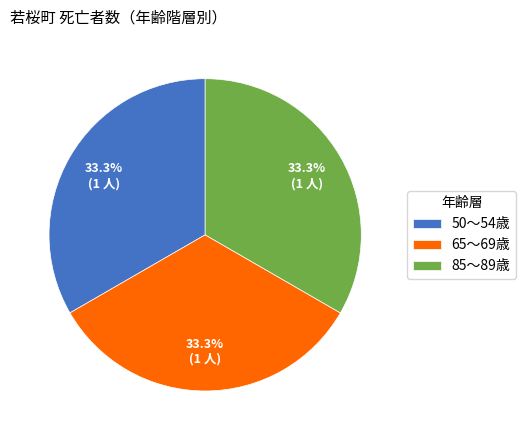

Approximately how many times larger is the value at 65～69歳 compared to 50～54歳?

1.0